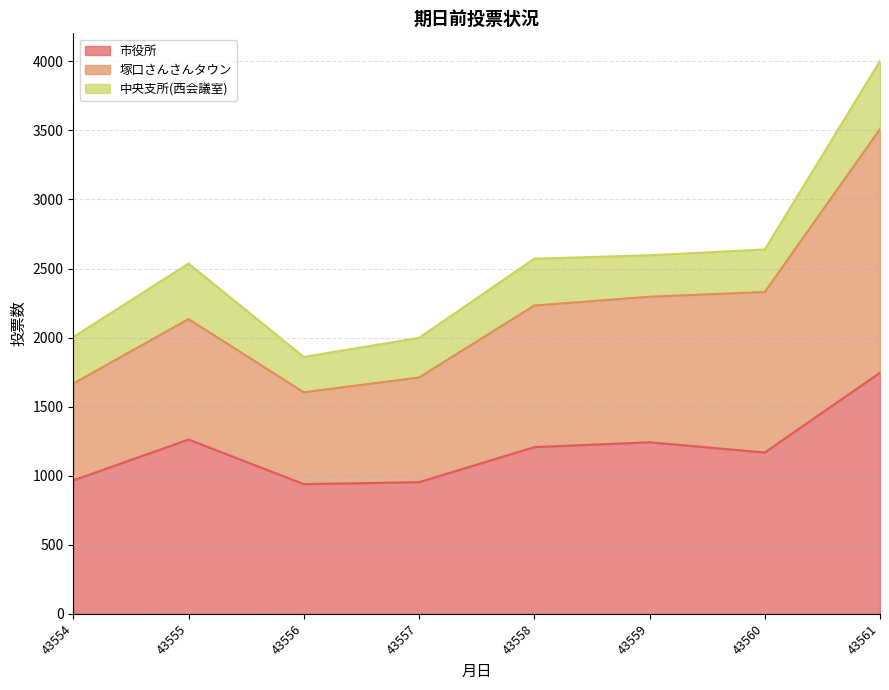

What is the difference between the maximum and second lowest values in the 市役所 series?

793